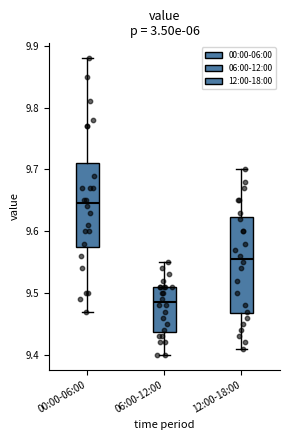

Which box has the highest median line?

00:00-06:00